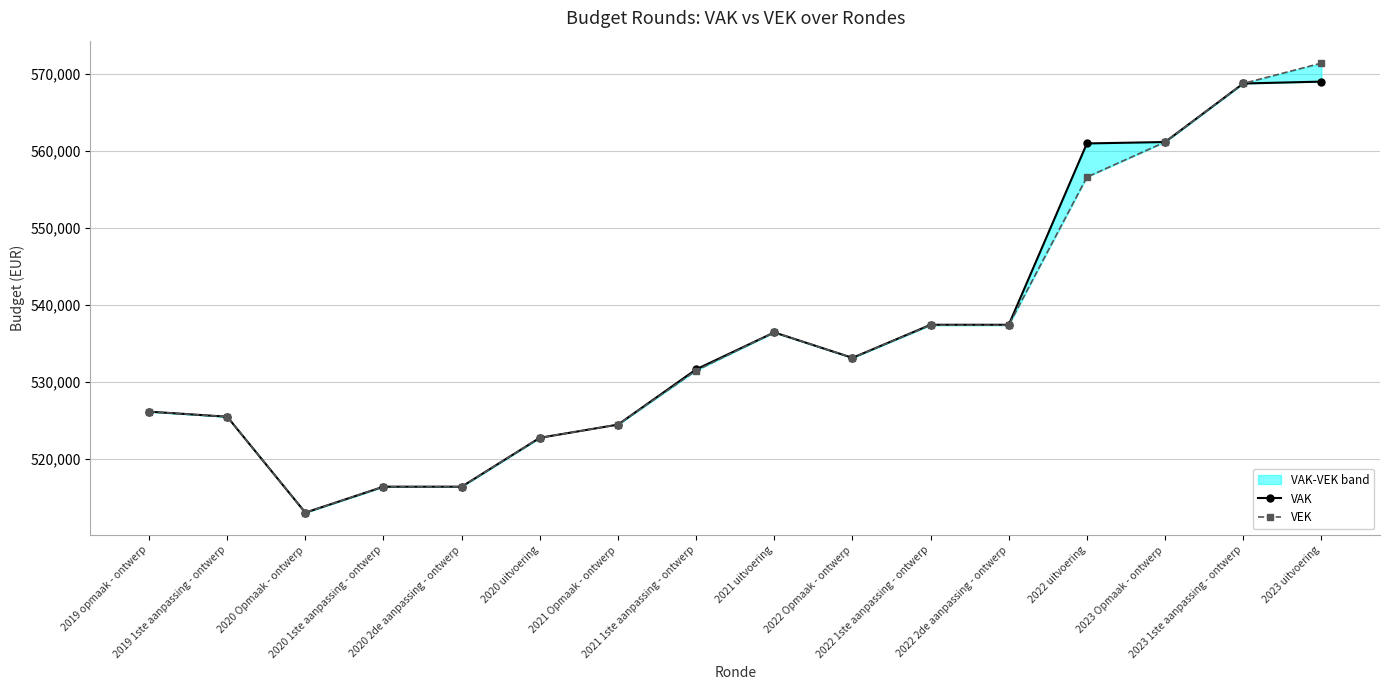

What is the value of the VEK point at the 4th from the left?

516357